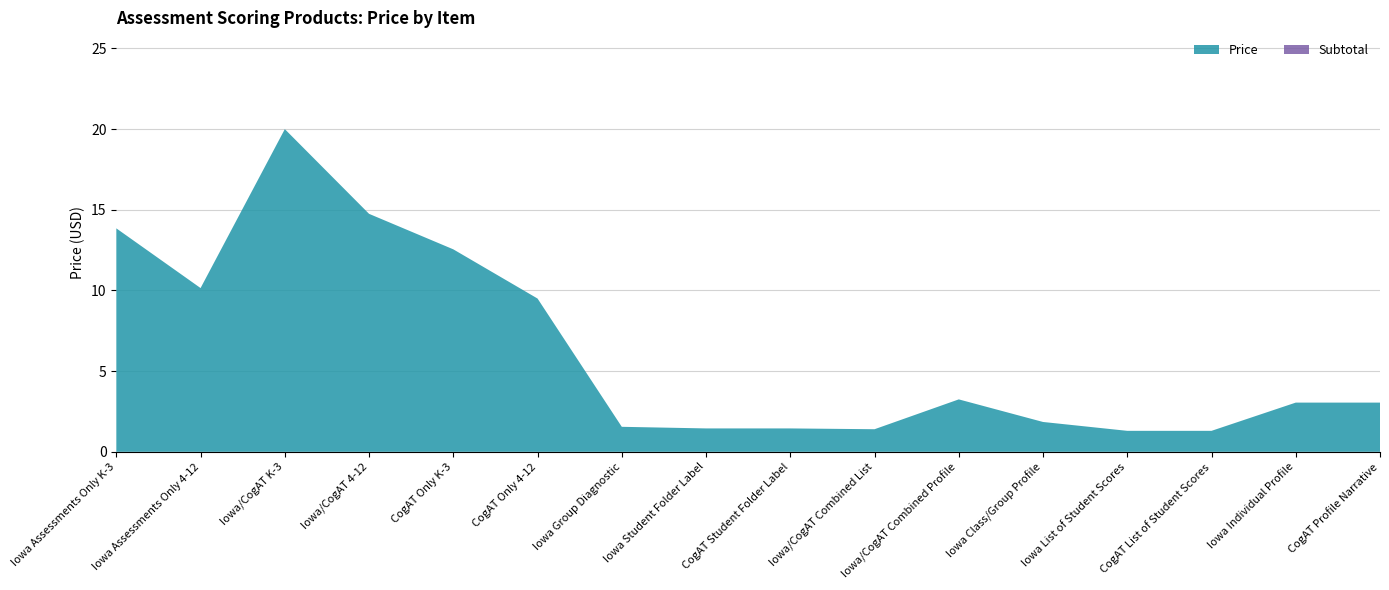

Reading left to right, extract all data points from this chart.

Price: Iowa Assessments Only K-3=13.8	Iowa Assessments Only 4-12=10.2	Iowa/CogAT K-3=20.0	Iowa/CogAT 4-12=14.8	CogAT Only K-3=12.6	CogAT Only 4-12=9.5	Iowa Group Diagnostic=1.6	Iowa Student Folder Label=1.4	CogAT Student Folder Label=1.4	Iowa/CogAT Combined List=1.4	Iowa/CogAT Combined Profile=3.2	Iowa Class/Group Profile=1.9	Iowa List of Student Scores=1.3	CogAT List of Student Scores=1.3	Iowa Individual Profile=3.0	CogAT Profile Narrative=3.0
Subtotal: Iowa Assessments Only K-3=0.0	Iowa Assessments Only 4-12=0.0	Iowa/CogAT K-3=0.0	Iowa/CogAT 4-12=0.0	CogAT Only K-3=0.0	CogAT Only 4-12=0.0	Iowa Group Diagnostic=0.0	Iowa Student Folder Label=0.0	CogAT Student Folder Label=0.0	Iowa/CogAT Combined List=0.0	Iowa/CogAT Combined Profile=0.0	Iowa Class/Group Profile=0.0	Iowa List of Student Scores=0.0	CogAT List of Student Scores=0.0	Iowa Individual Profile=0.0	CogAT Profile Narrative=0.0